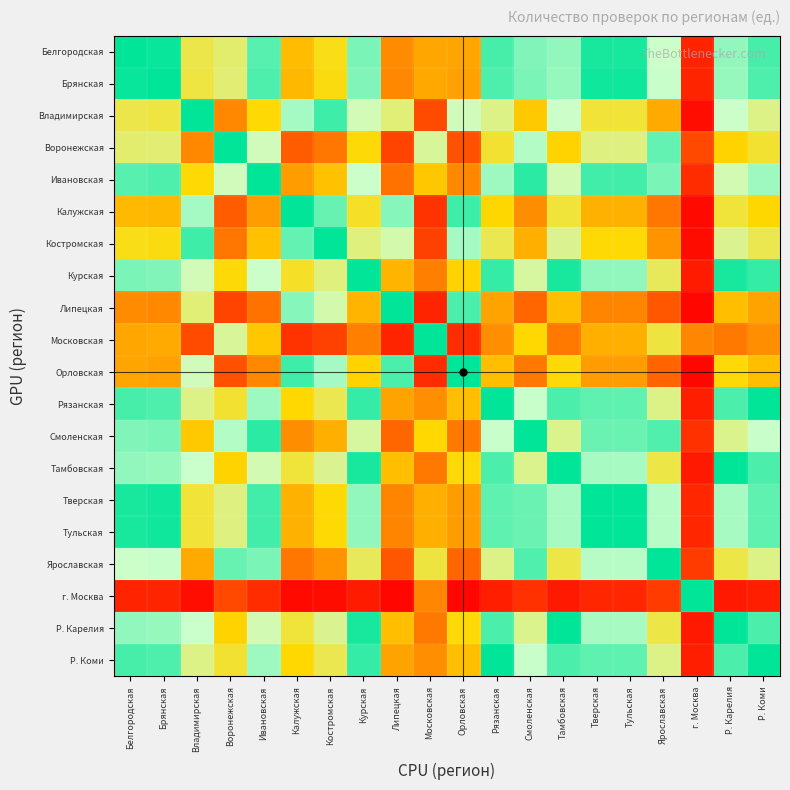

Which series changed the most between Костромская and Липецкая?

Калужская